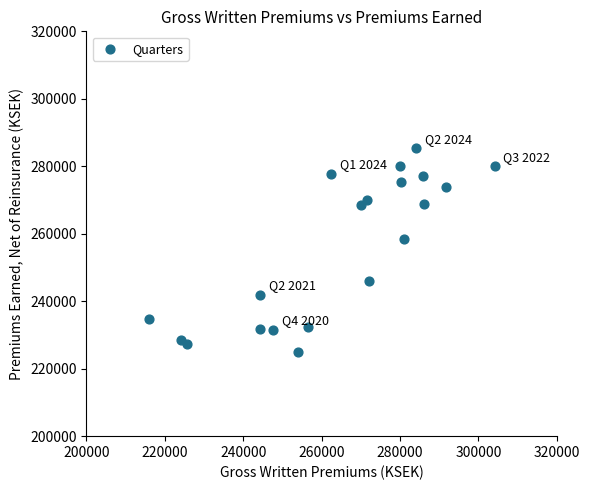

What is the range of Y values (max minus min)?

60253